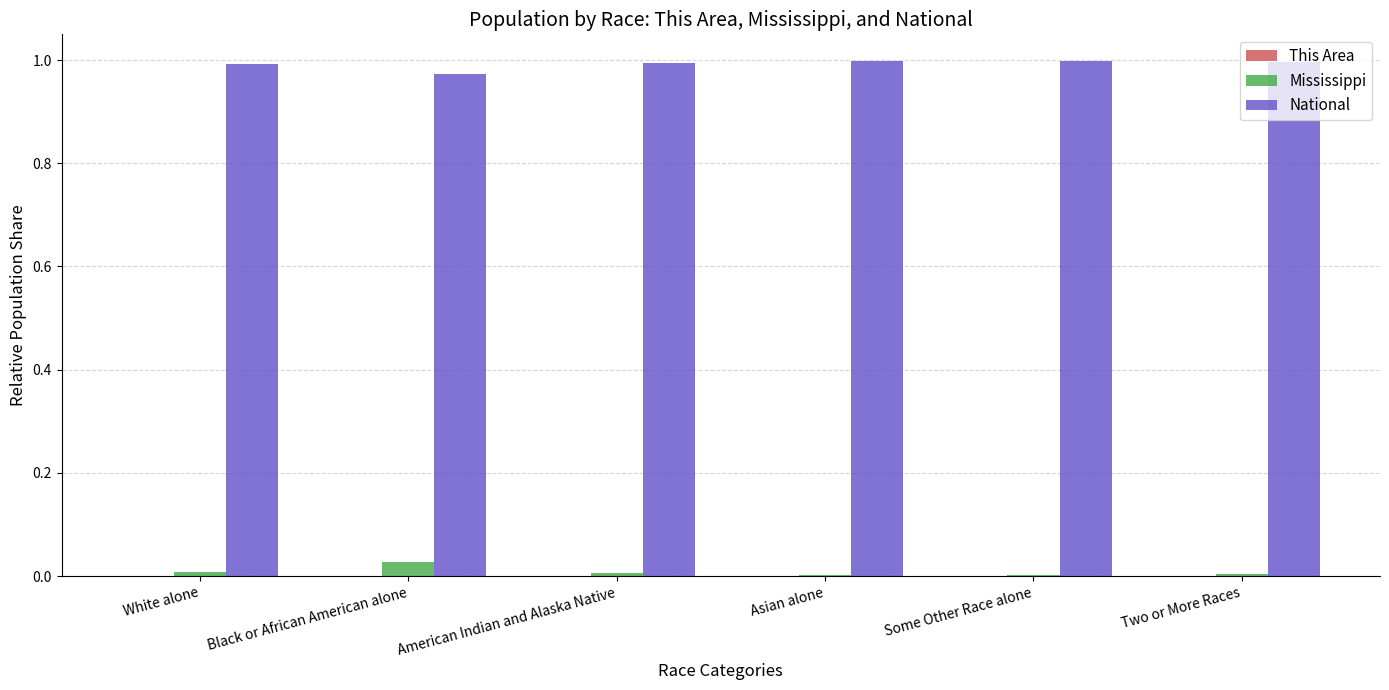

The Mississippi series shows 0.0 at Some Other Race alone. True or false?

True